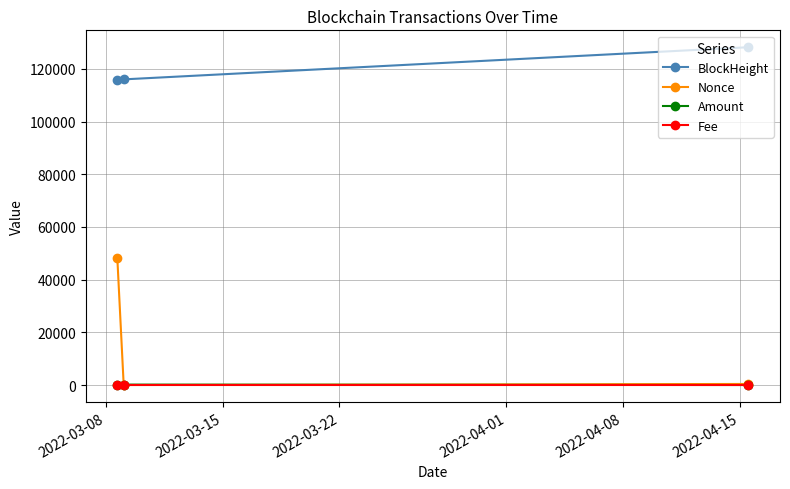

Which series has the largest total across all categories?

BlockHeight